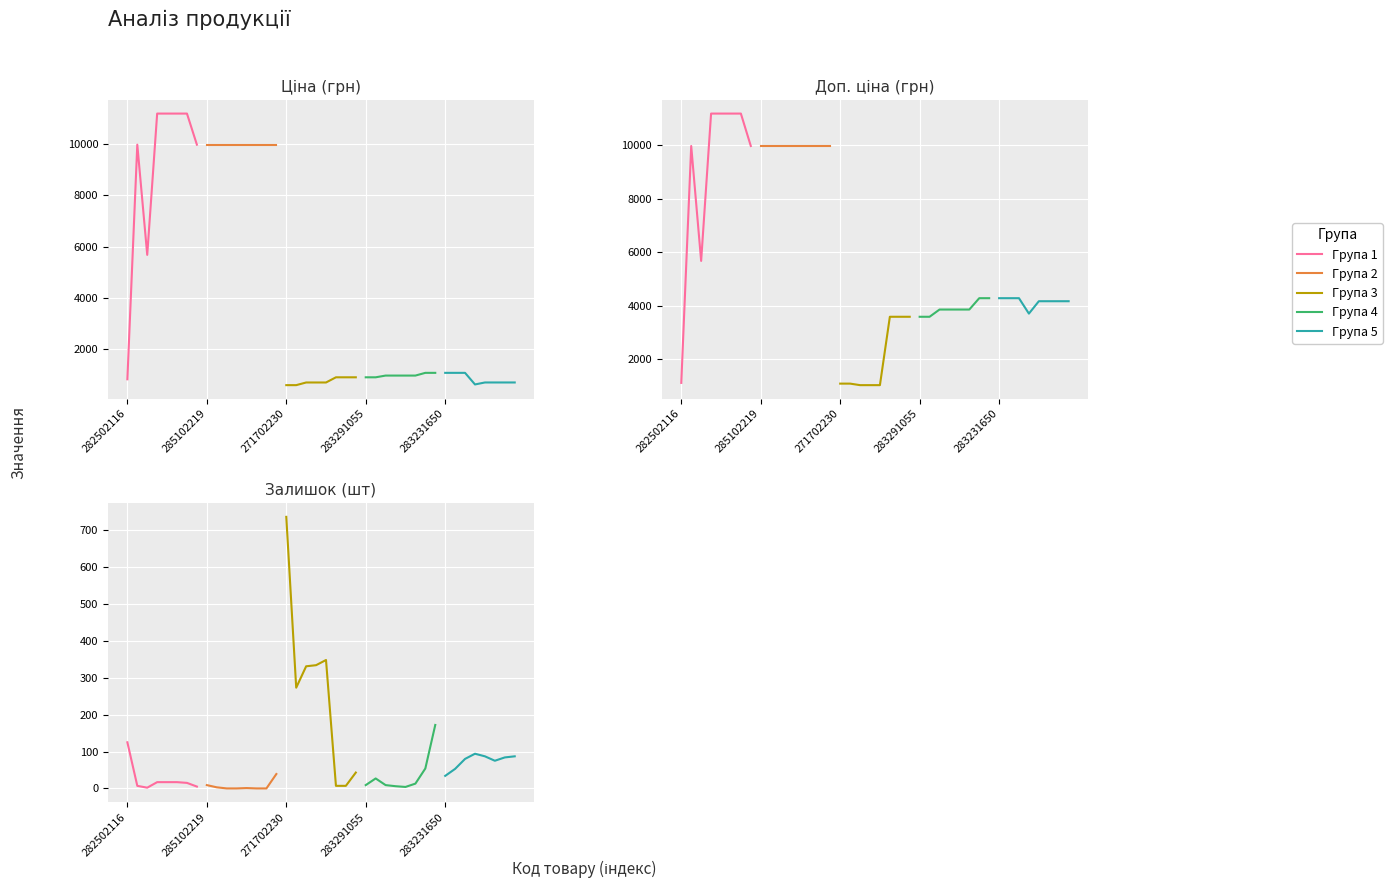

True or false: Група 3 and Група 2 cross at least once.

False